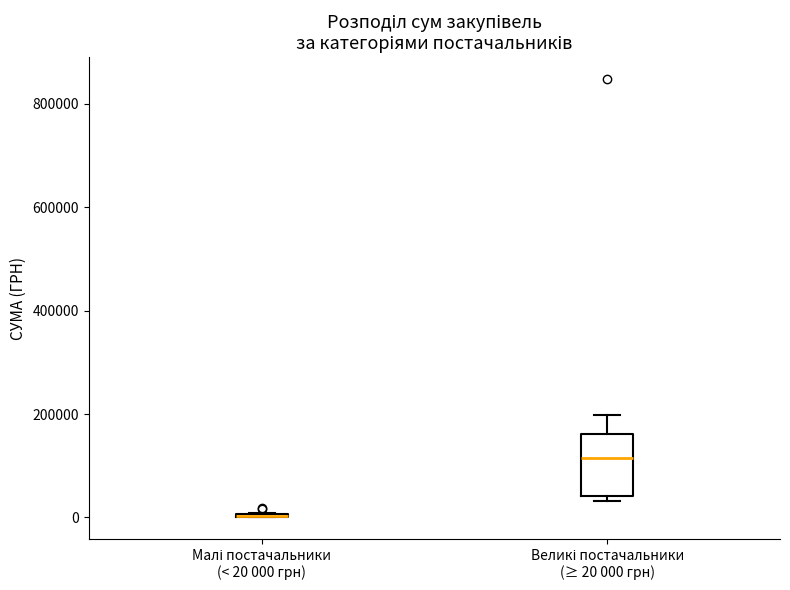

Where is the lower edge of the box for Великі постачальники (≥ 20 000 грн) on the y-axis? The values are not printed on the chart, so give them approximately, as read against the axis.

40000